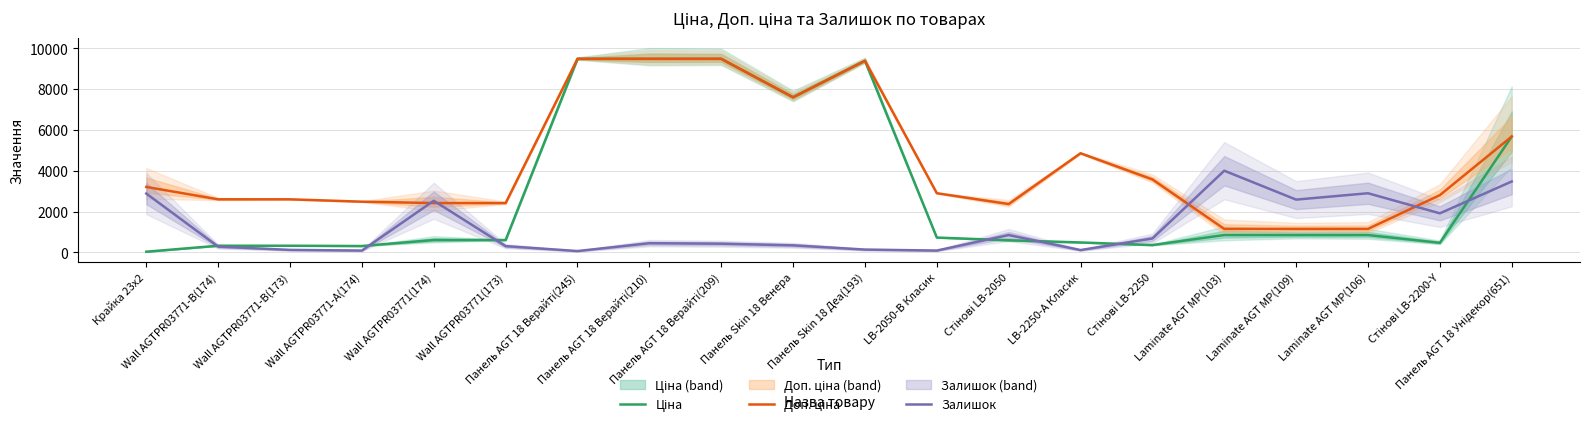

Which series has the widest spread of values?

Ціна